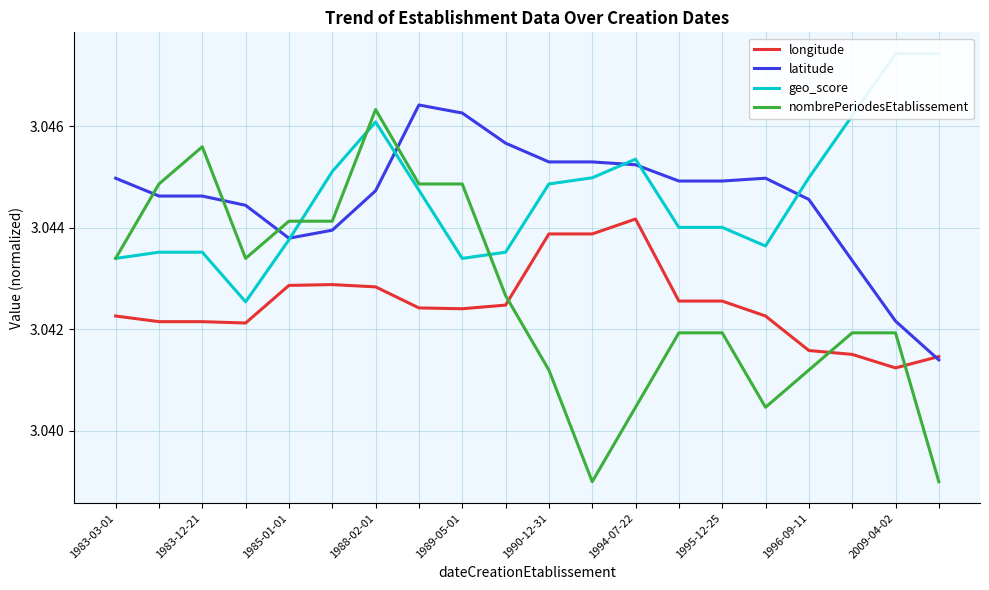

How many intersections are there between longitude and nombrePeriodesEtablissement?

3